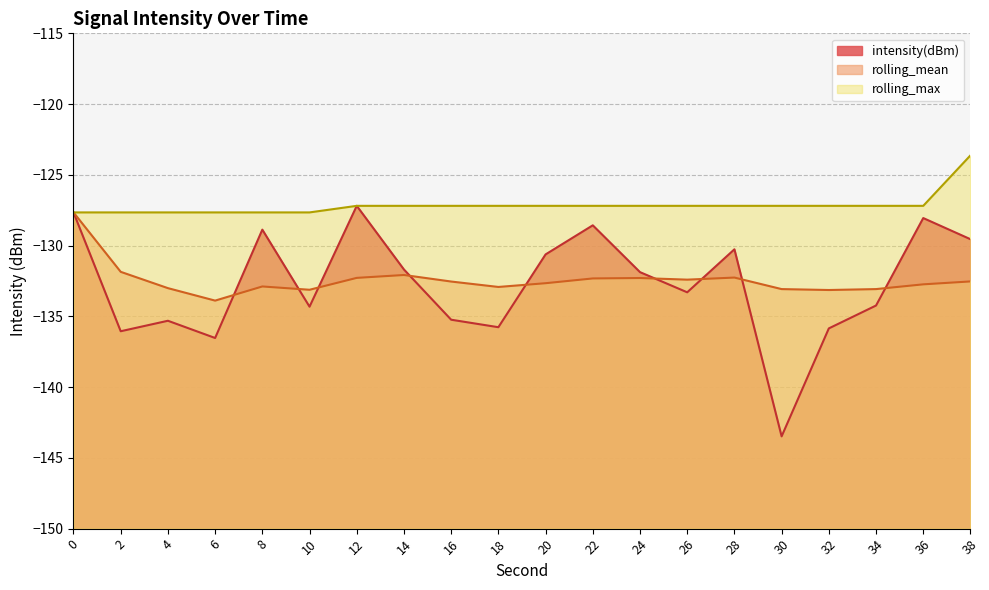

True or false: rolling_max has a value of -123.6 at 38.

True